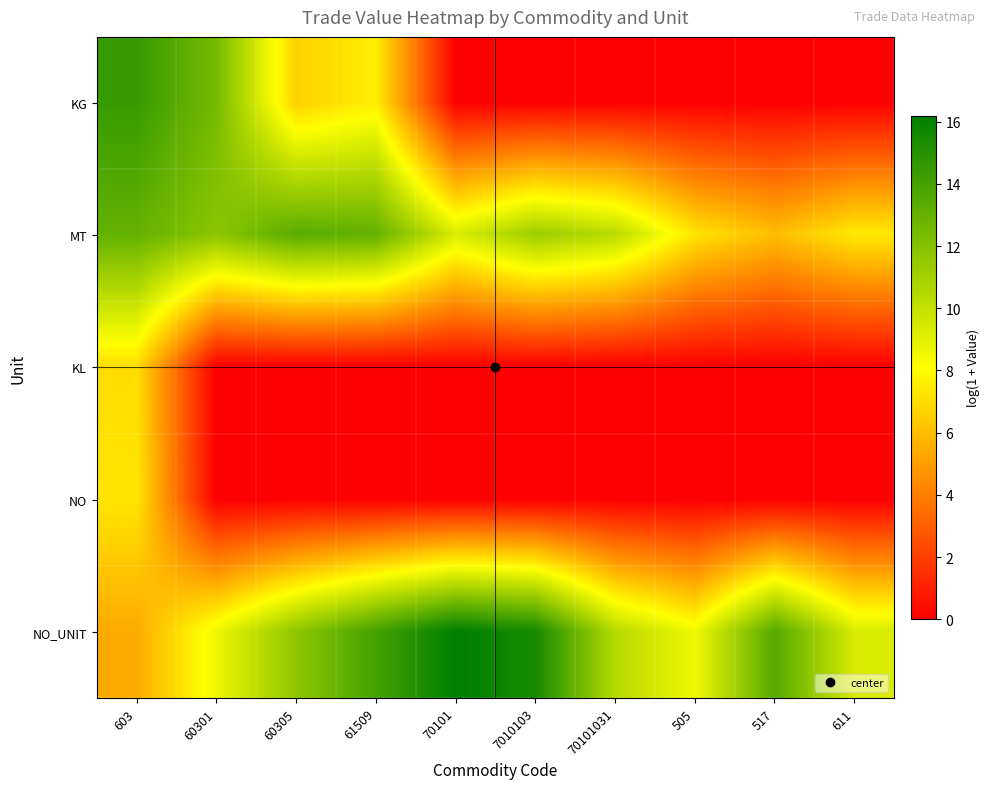

Which series has the largest total across all categories?

NO_UNIT